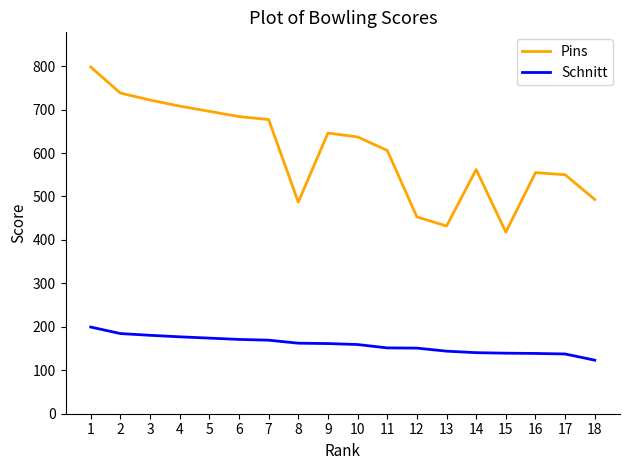

Is it true that Pins equals 171.0 at 17?

False